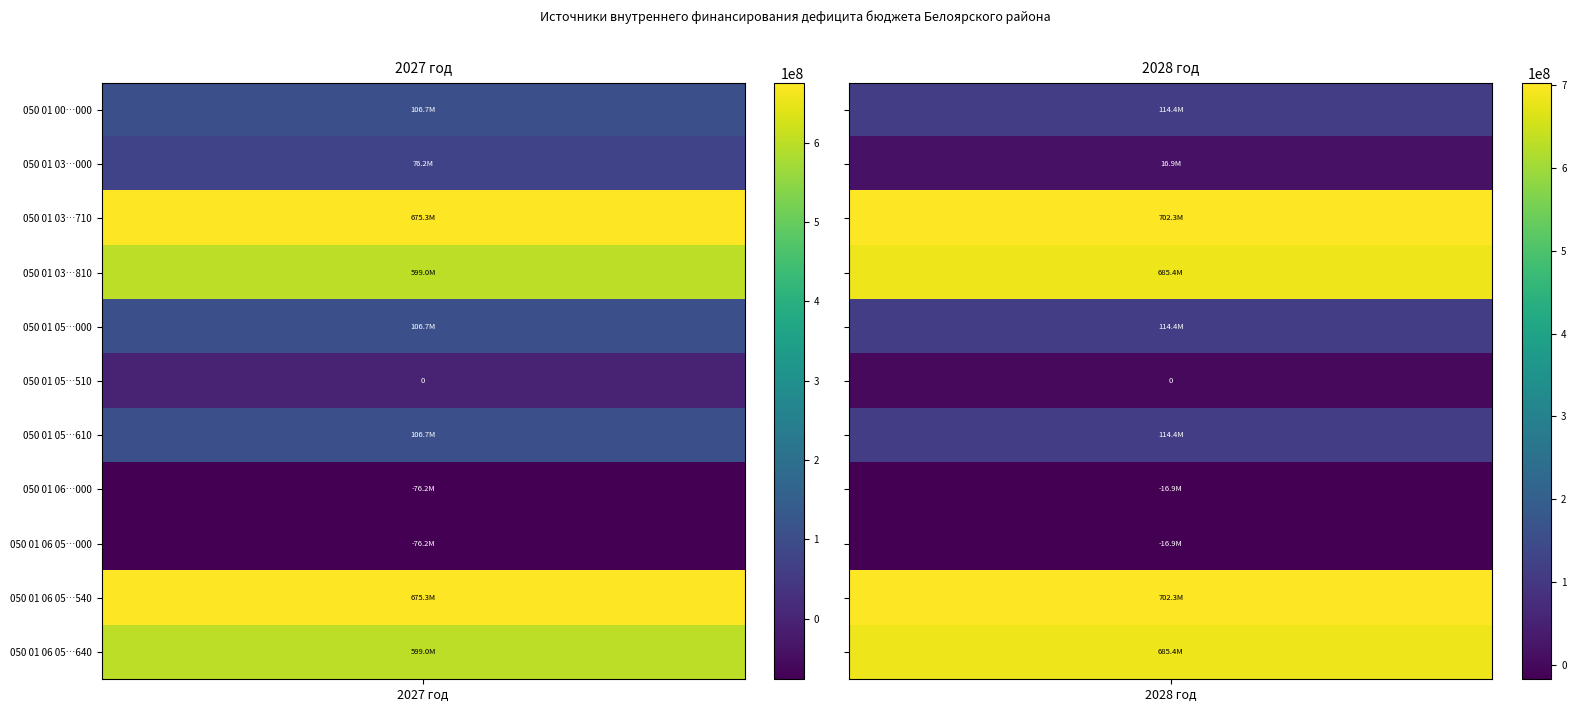

Is the value of 050 01 05 02 01 05 0000 610 at 2027 год greater than the value of 050 01 03 01 00 05 1203 710 at 2027 год?

No